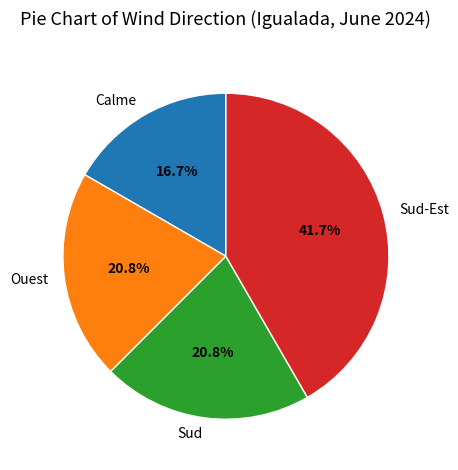

Which has a higher value, Sud-Est or Calme?

Sud-Est